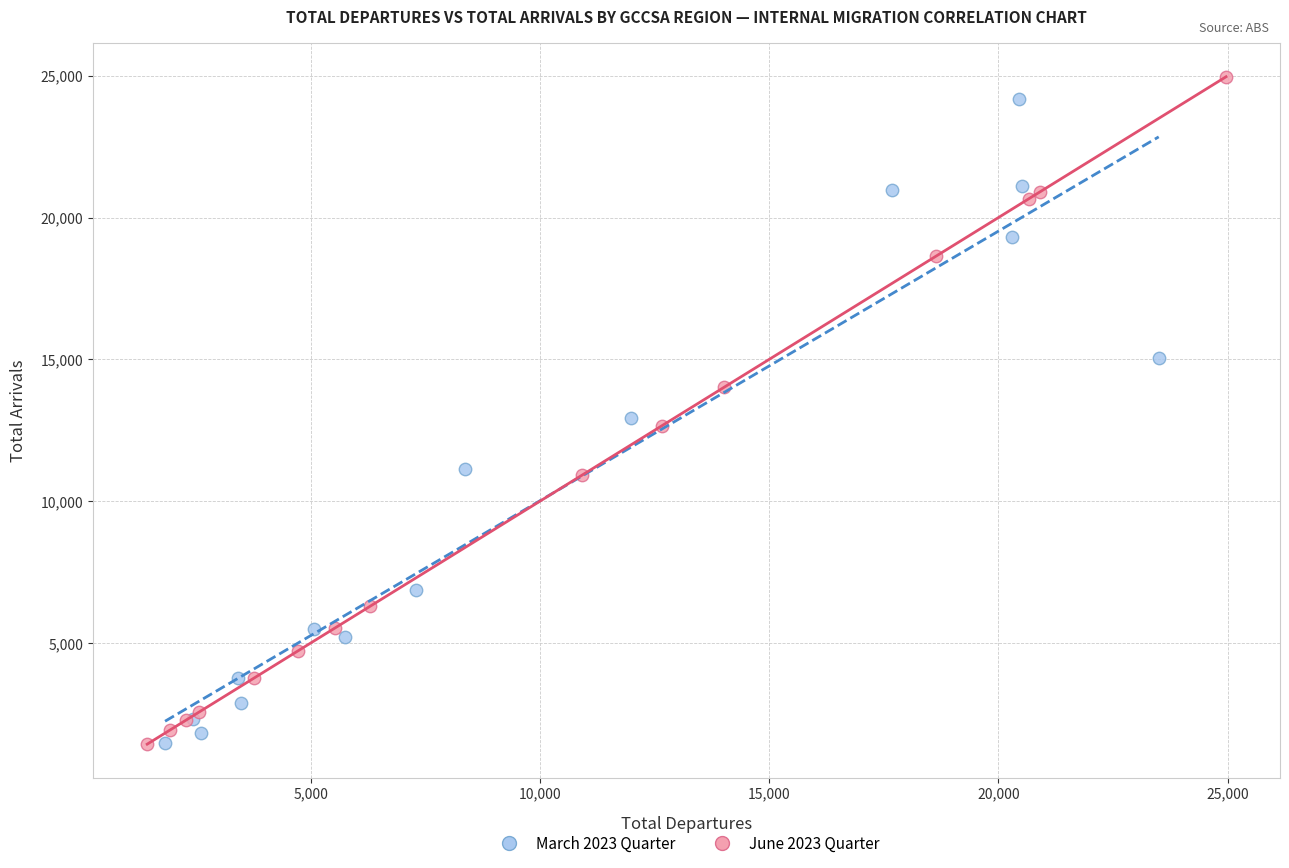

What are all the series names shown in the legend?

March 2023 Quarter, June 2023 Quarter